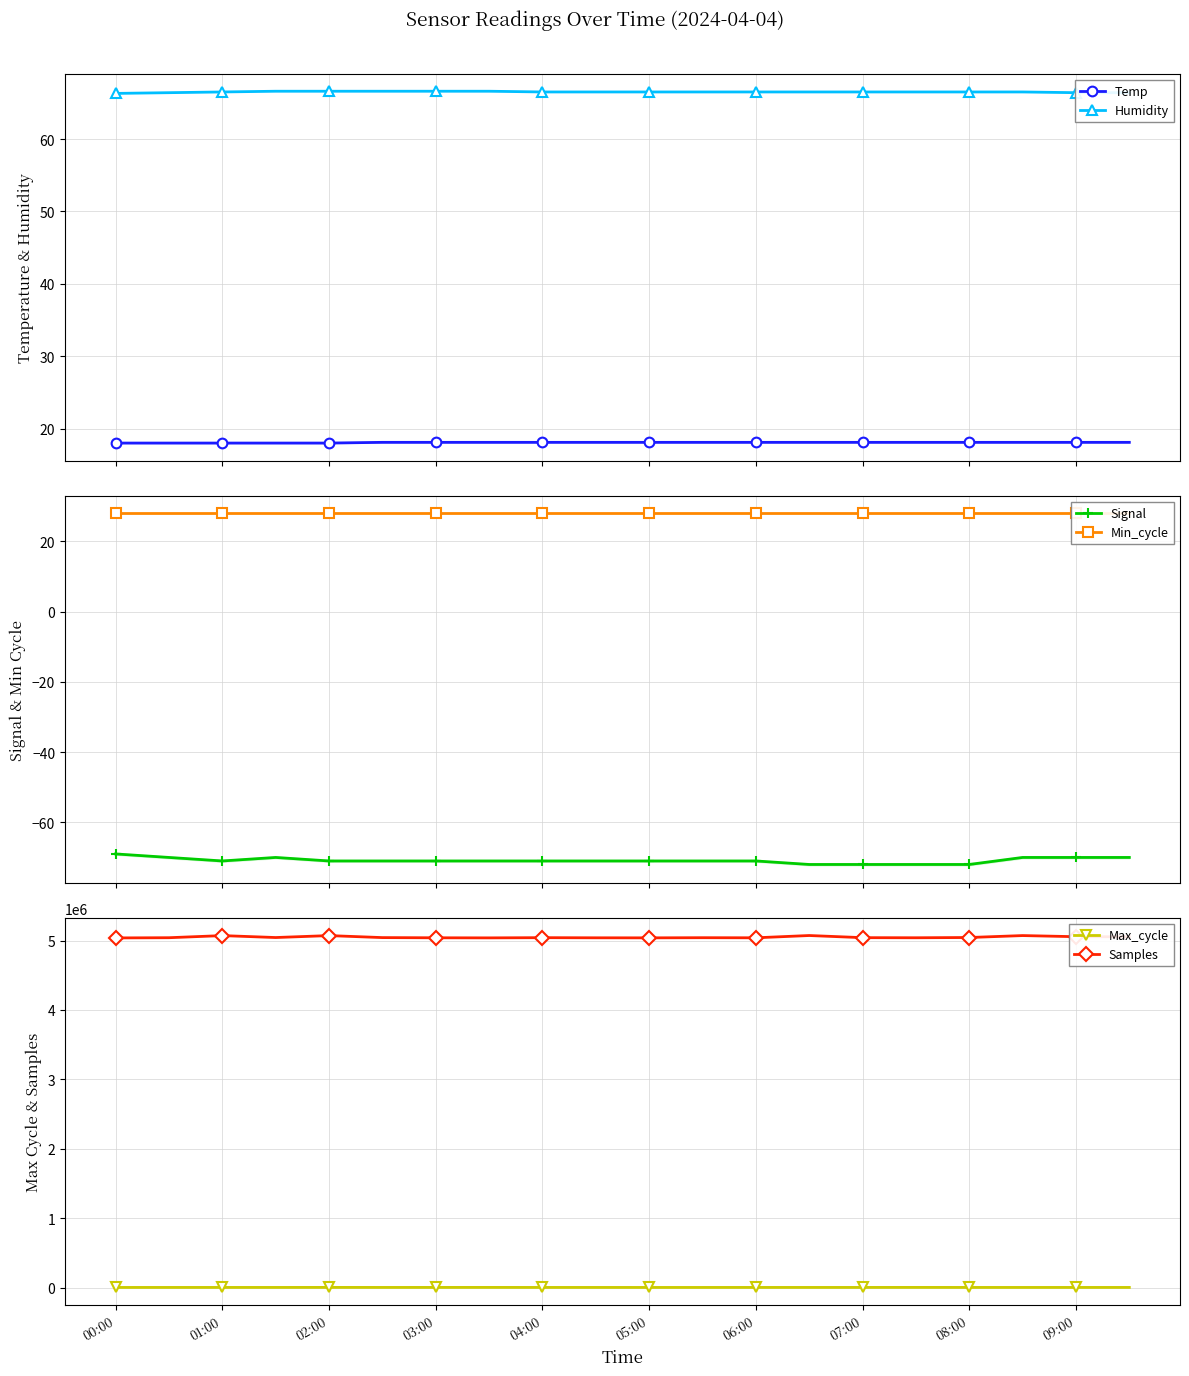

How many data points in Max_cycle are above 1512?

9